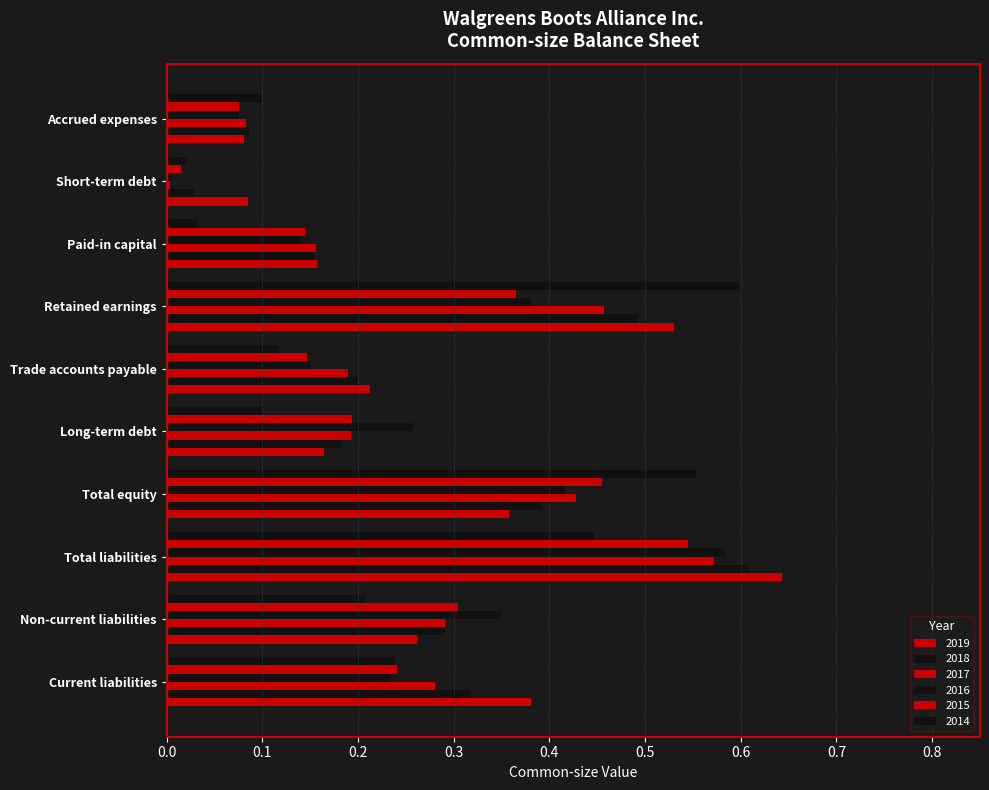

What is the difference between the maximum and minimum values in the 2015 series?

0.5